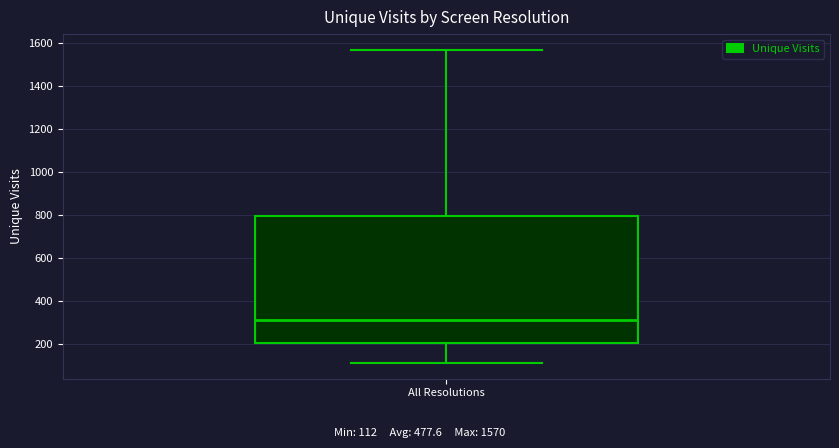

Read this box plot against the y-axis: the position of the median line, the range covered by the box, and the ends of both whiskers. The values are not printed on the chart, so give them approximately, as read against the axis.

median 320, box 200 to 800, whiskers 120 to 1580